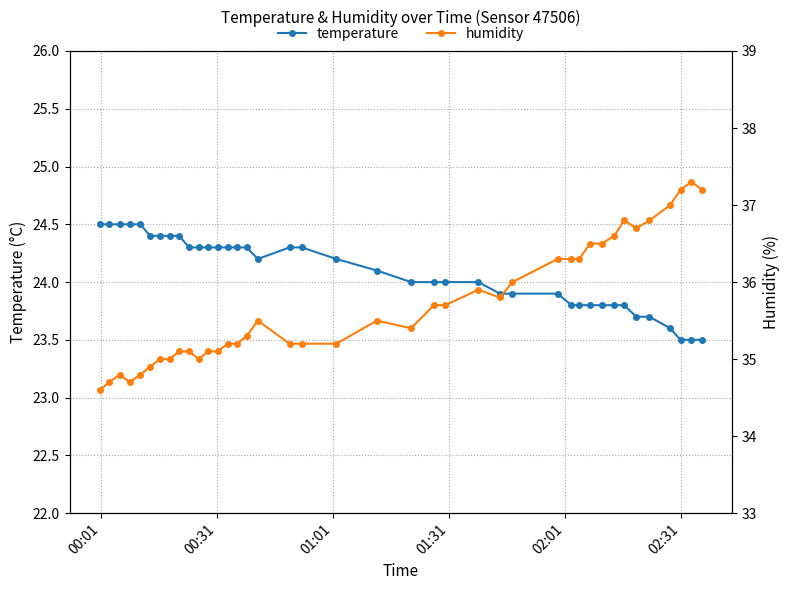

Does the chart display data point markers on the line(s)?

Yes